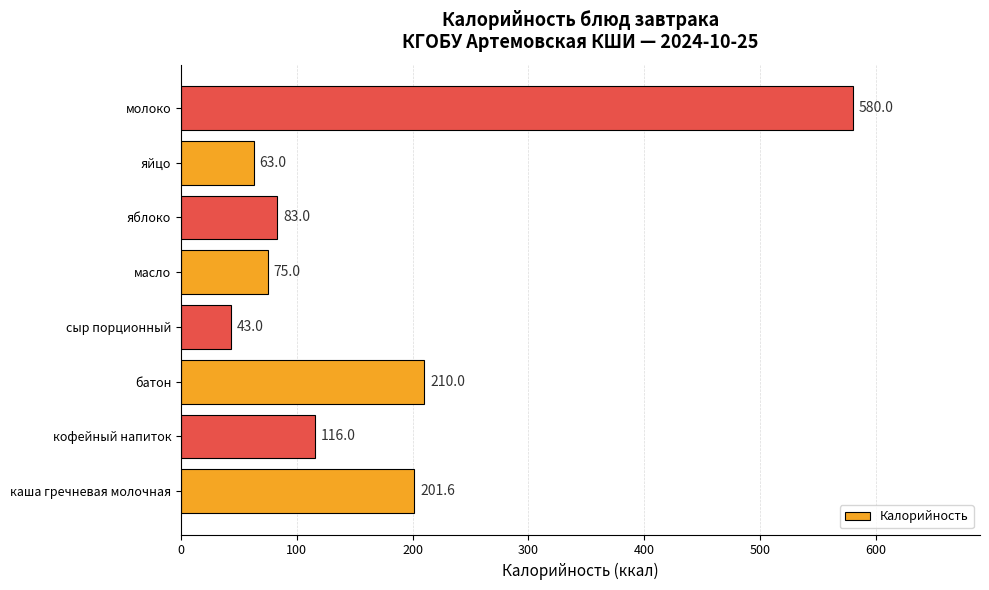

What is the sum of all values?

1371.6